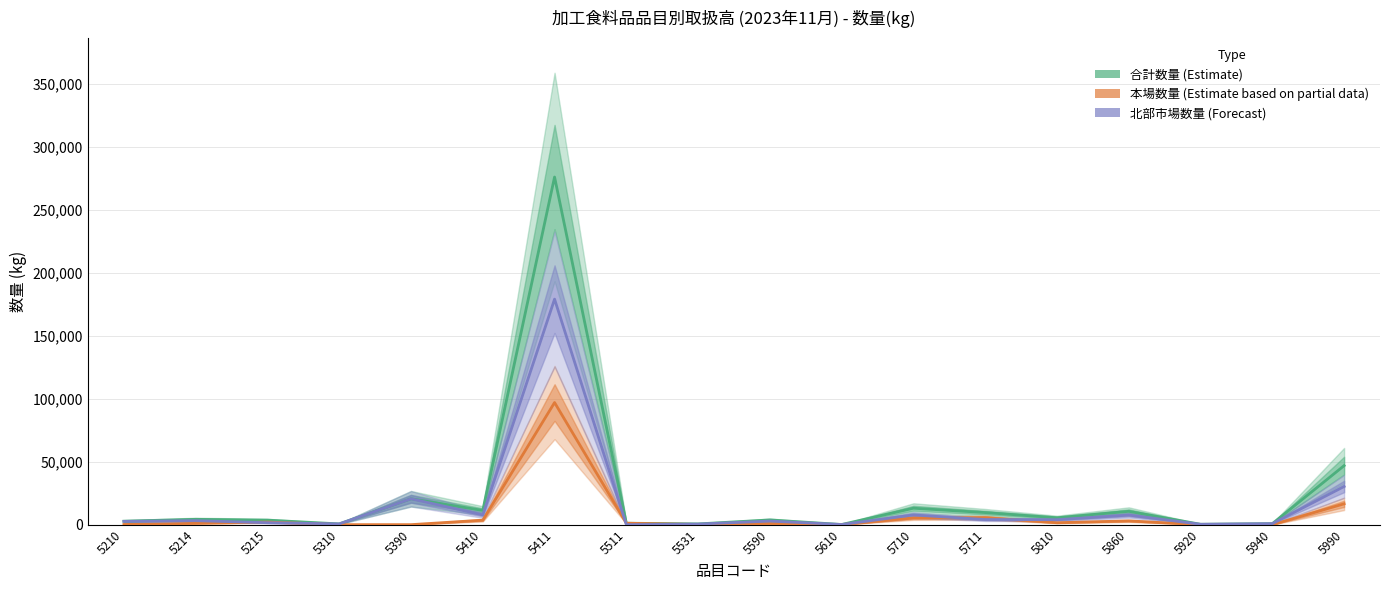

True or false: 北部市場数量 and 合計数量 cross at least once.

False